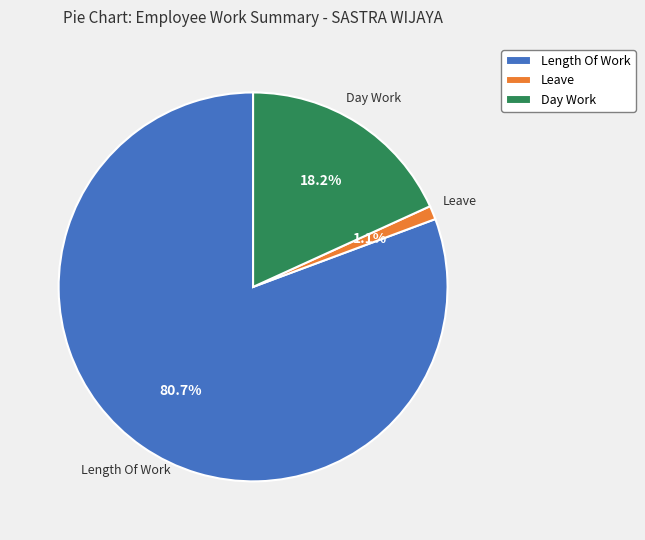

What percentage is NOT represented by Leave?

98.9%